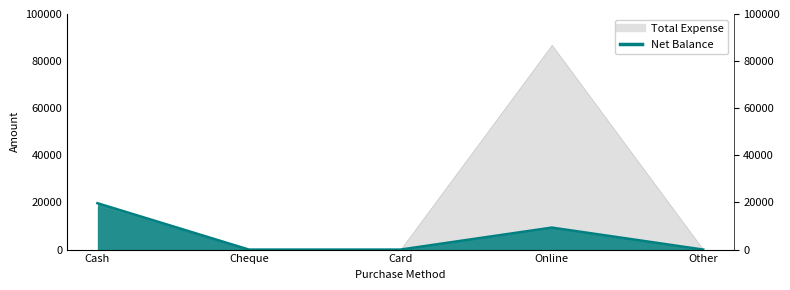

True or false: the data shows 9340 at Online.

True